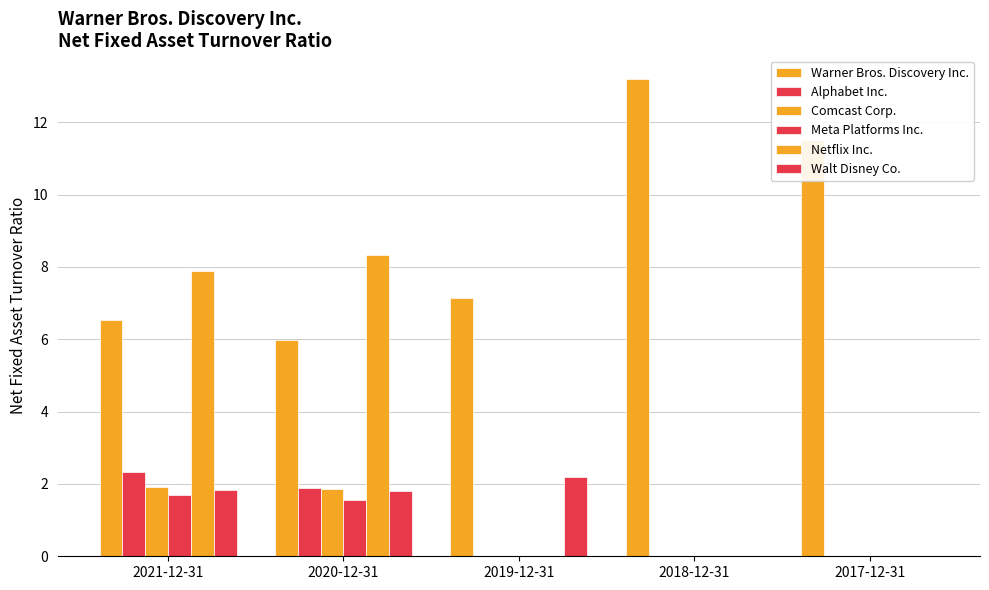

How many groups of bars are there?

5